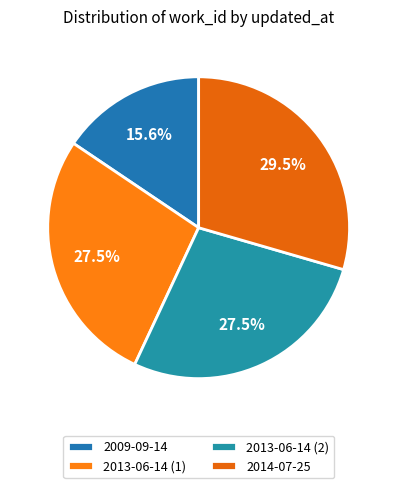

Combined, do 2014-07-25 and 2013-06-14 (2) account for over 50%?

Yes